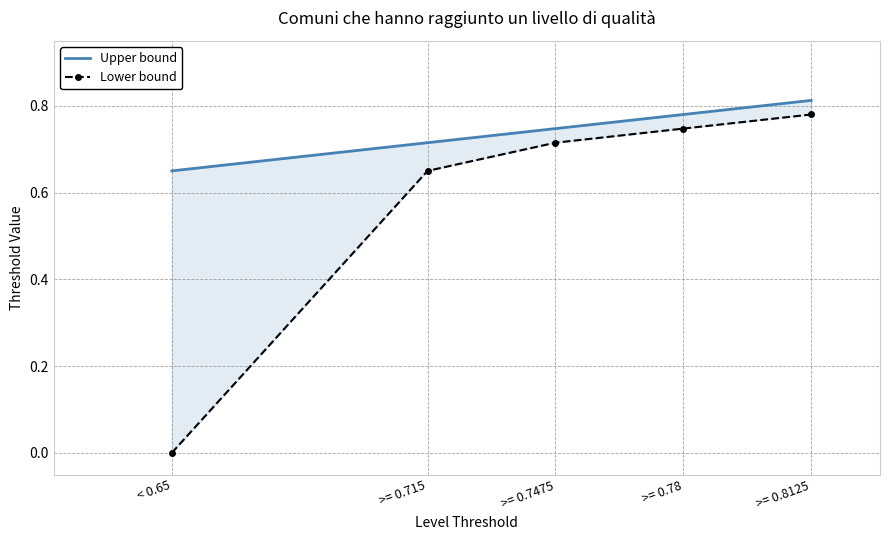

What is the average value of the Upper bound series?

0.7